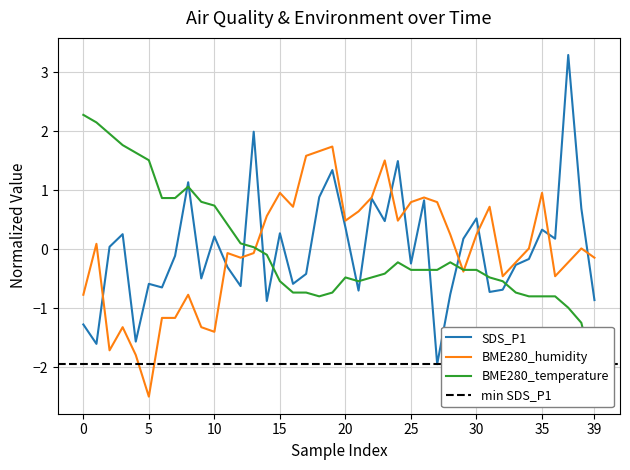

What is the maximum value for BME280_humidity?

1.7